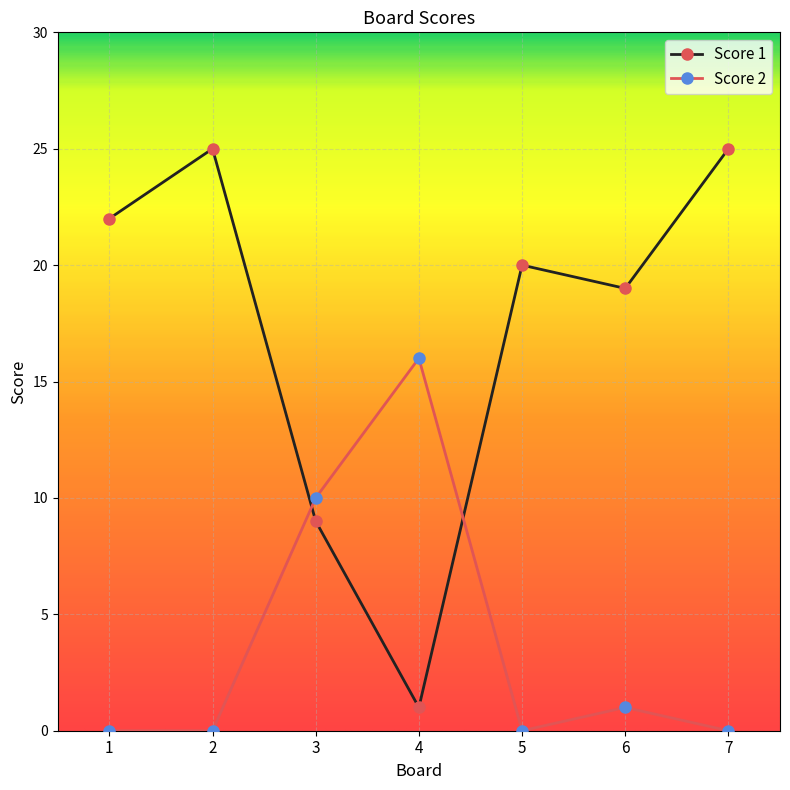

Which series has the largest total across all categories?

Score 1